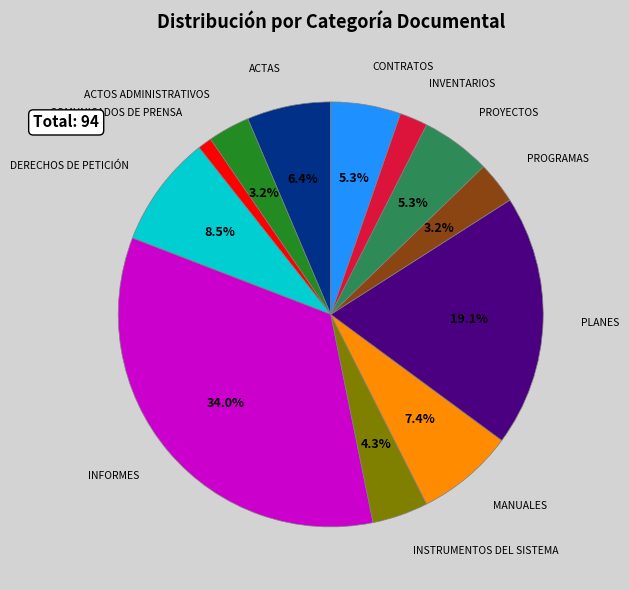

Which slice is the largest?

INFORMES